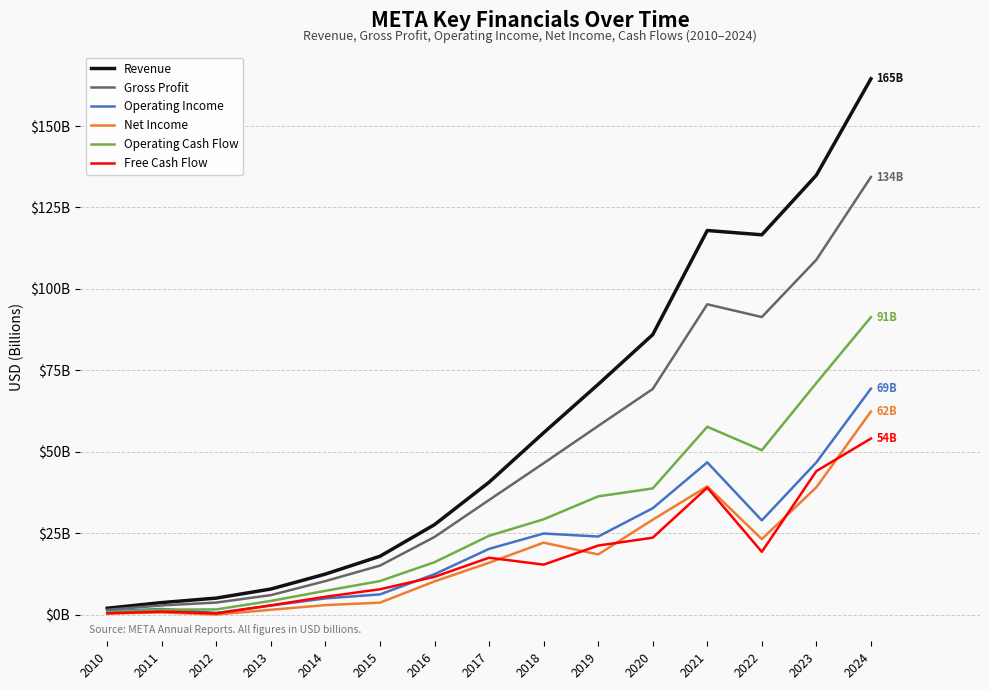

Between 2013 and 2016, which is larger?

2016